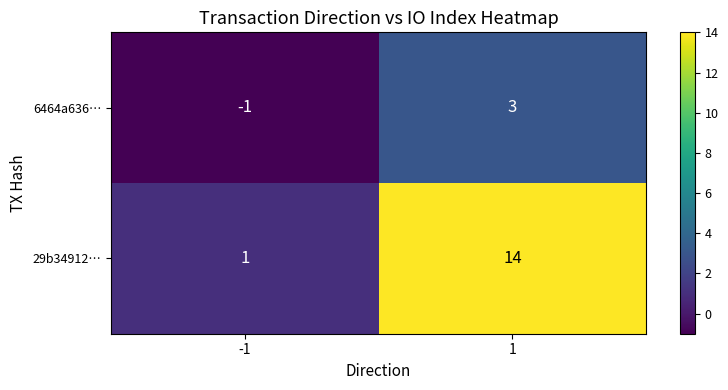

What is the difference between the maximum and minimum values in the 6464a636… series?

4